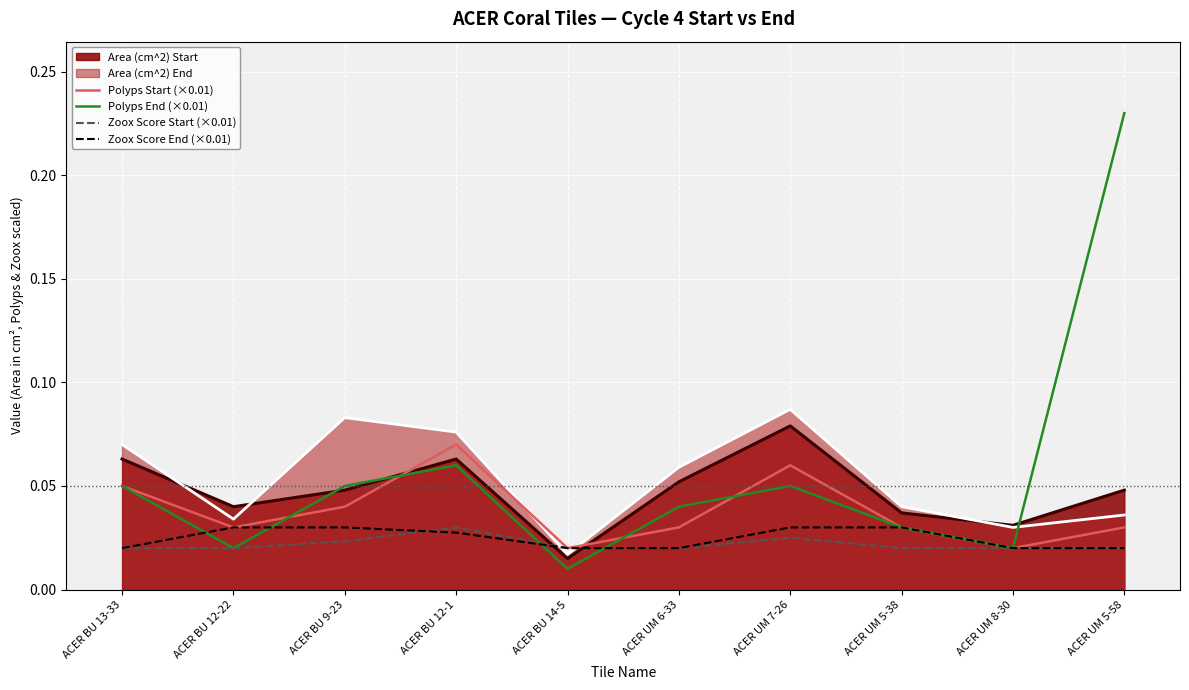

True or false: Zoox Score Start (×0.01) has more than 2 points higher than both neighbors.

False